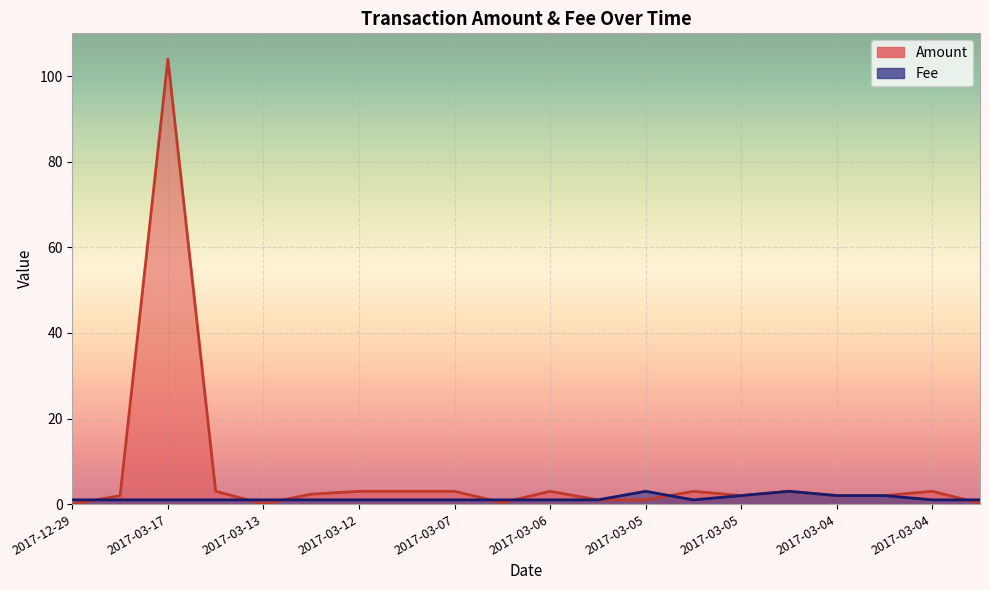

What is the label of the 9th point from the right?

2017-03-06